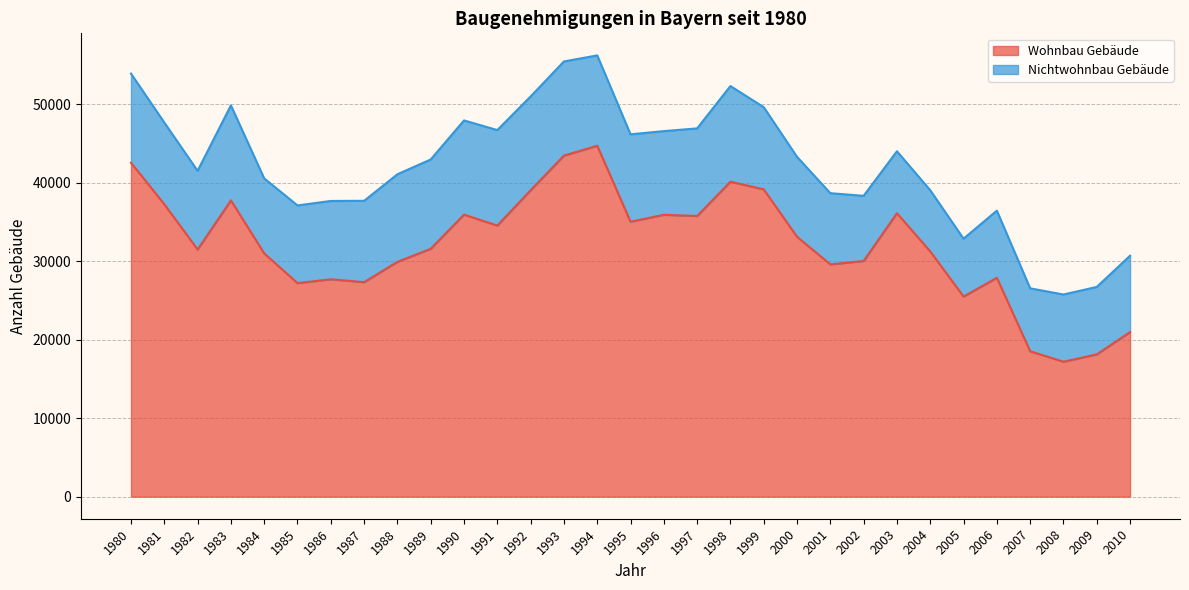

What is the sum of the values at 2003 and 2001?

65739